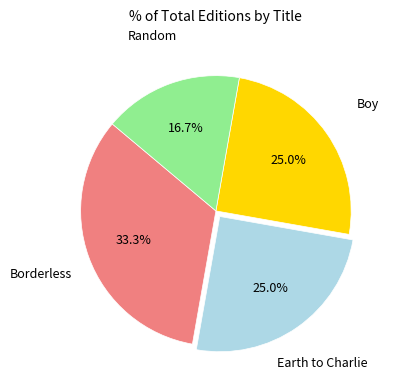

To the nearest percent, what is the average slice percentage?

25%